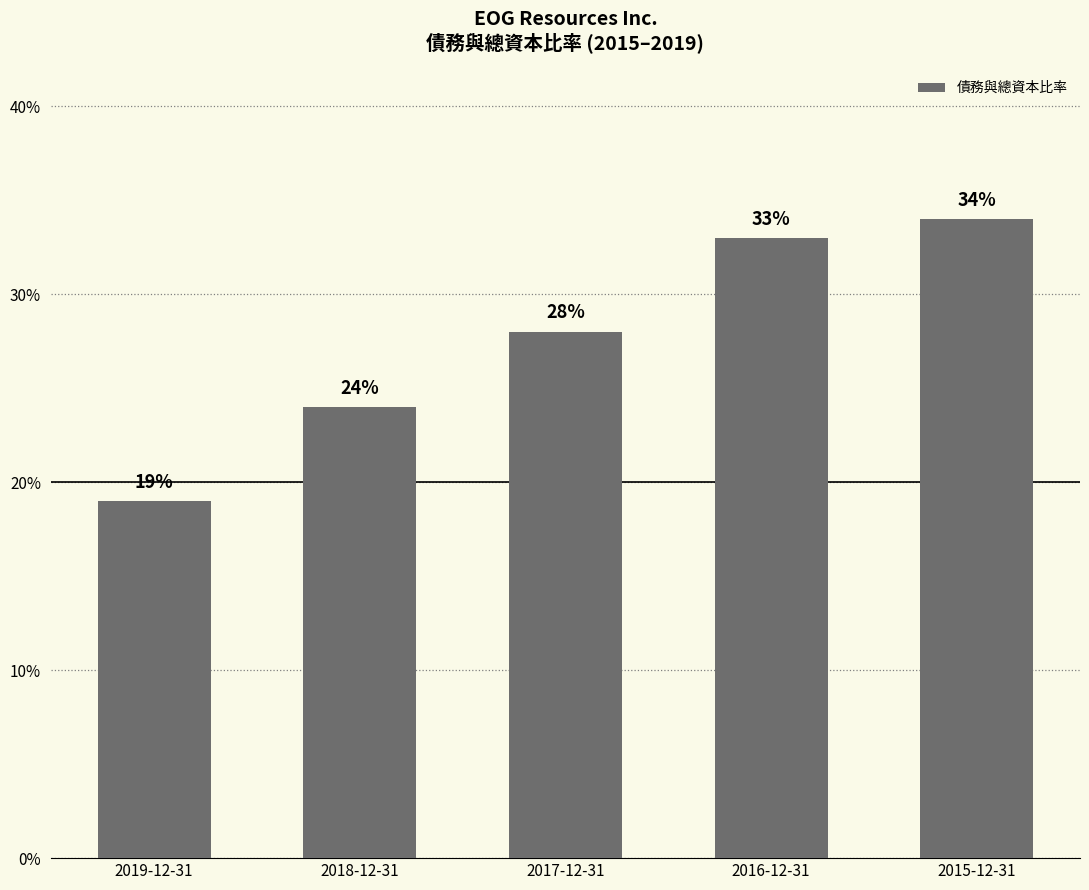

List the labels in order of value, largest first.

2015-12-31, 2016-12-31, 2017-12-31, 2018-12-31, 2019-12-31